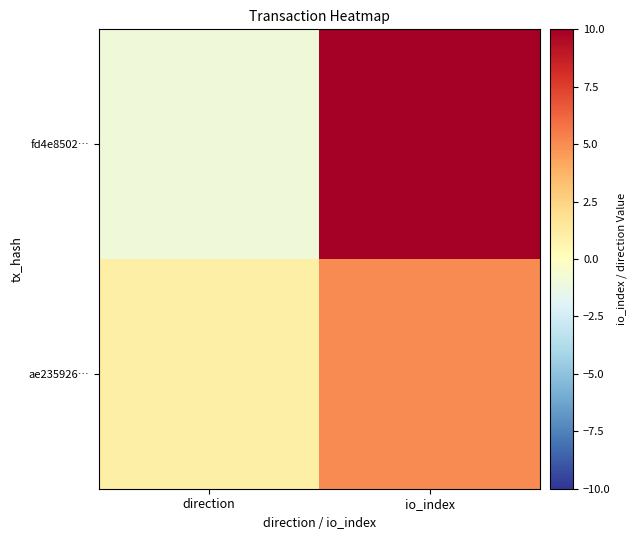

Reading right to left, what are all the values shown in this chart?

fd4e8502…: io_index=10	direction=-1
ae235926…: io_index=5	direction=1